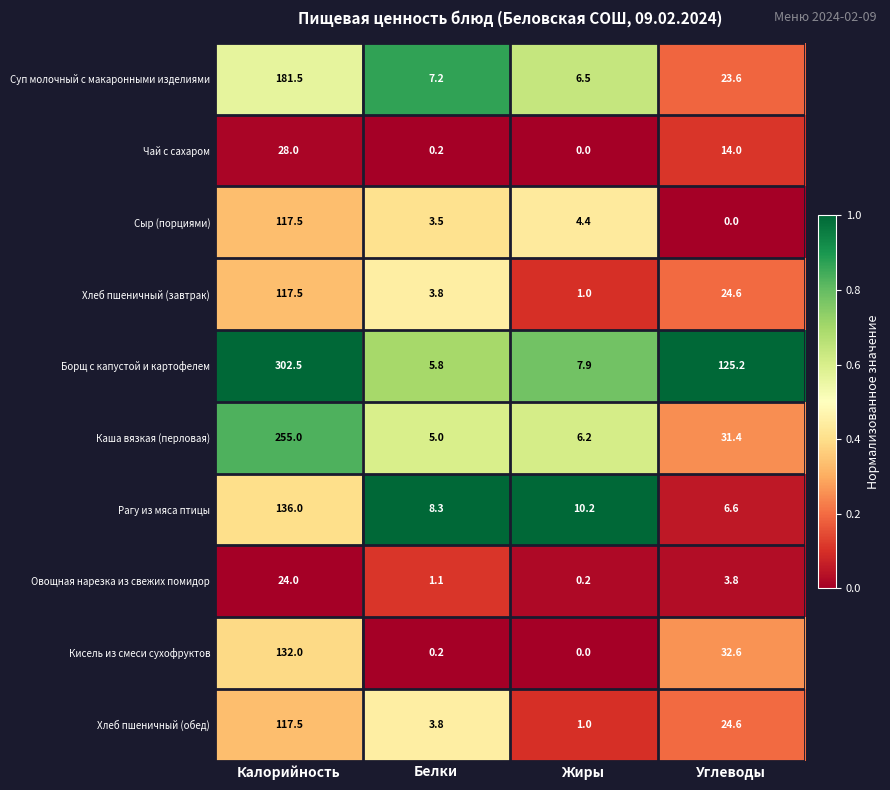

At which label does Хлеб пшеничный (обед) first exceed 24?

Калорийность